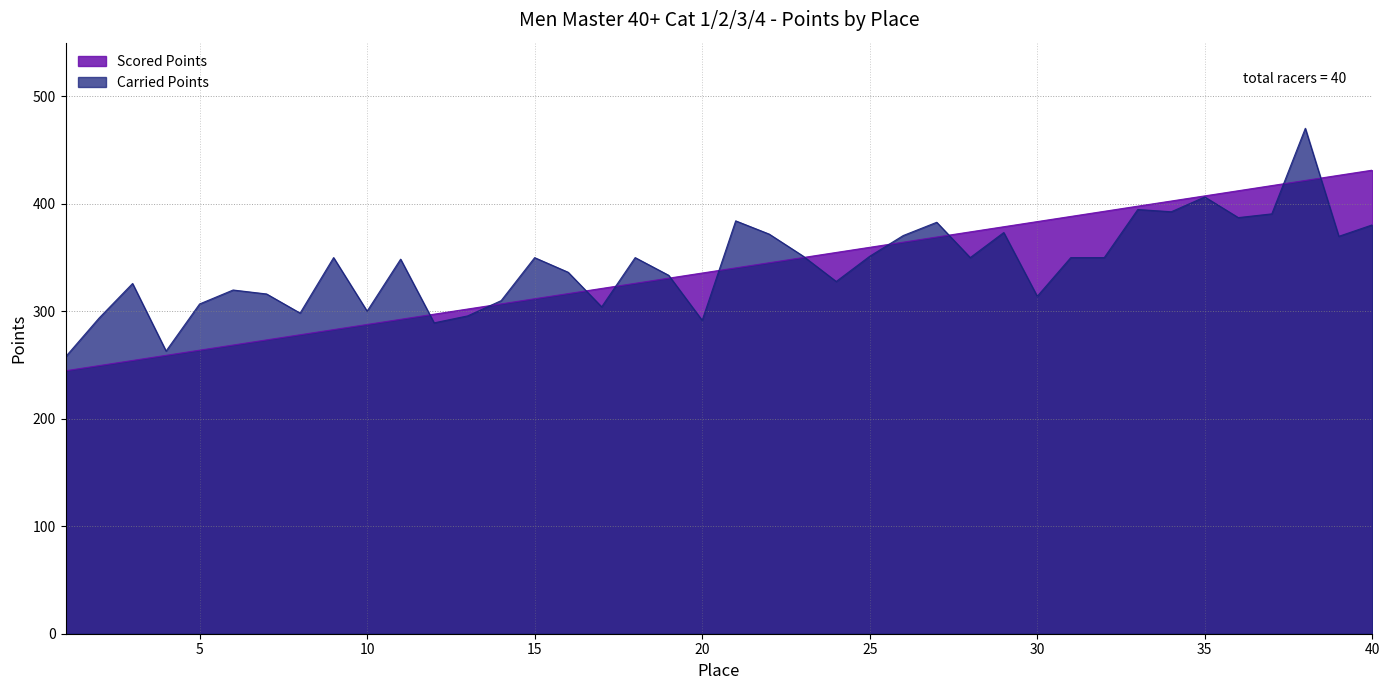

The Scored Points series shows 330.9 at 19. True or false?

True